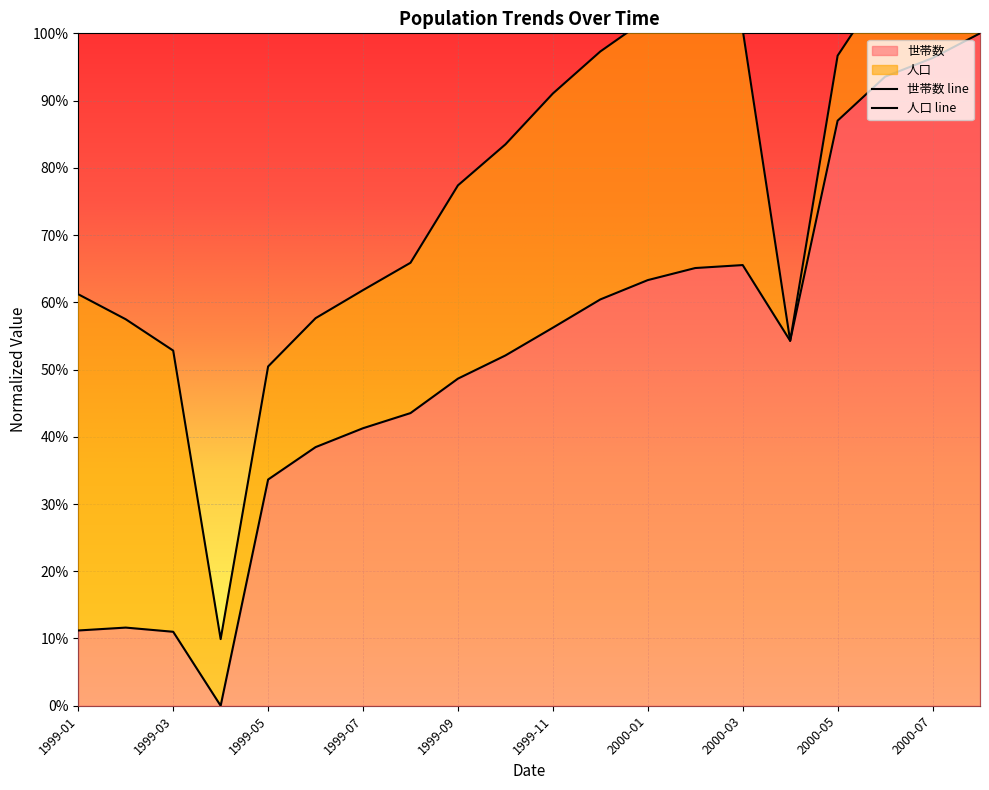

What value does the data have at 1999-11?

0.6